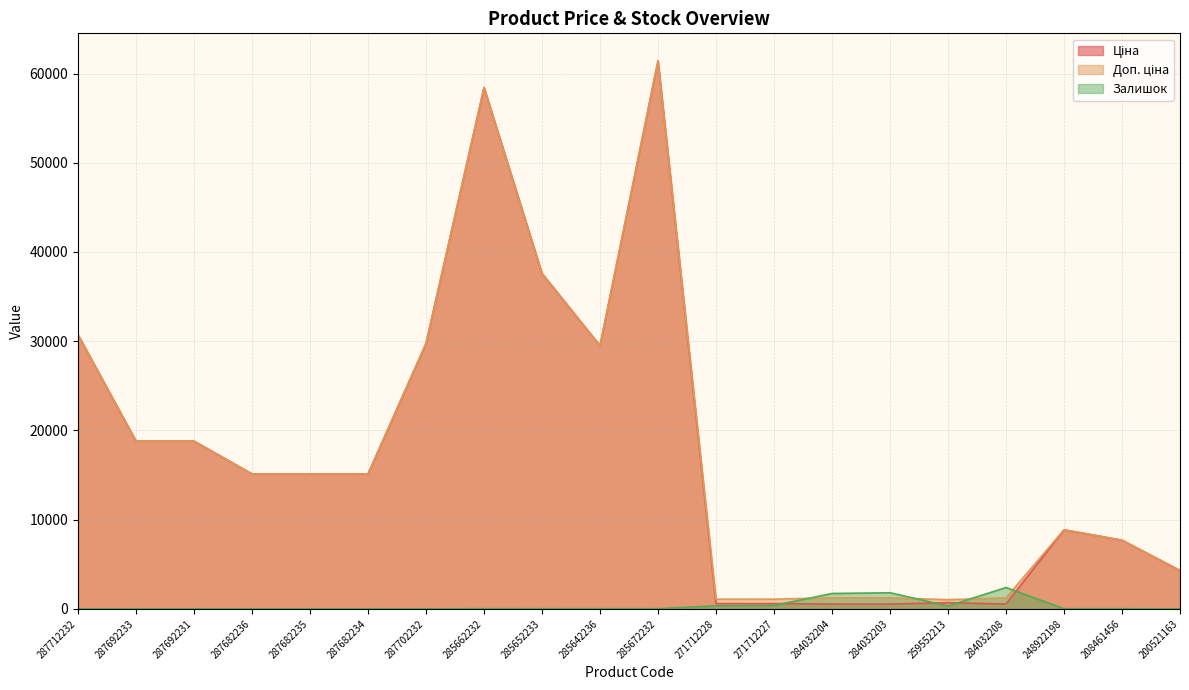

Which series changed the most between 287682236 and 285642236?

Ціна